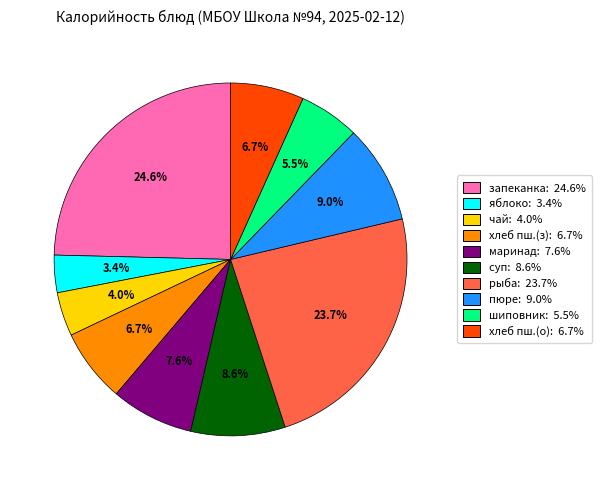

Which category has the smallest portion of the pie?

яблоко: 3.4%